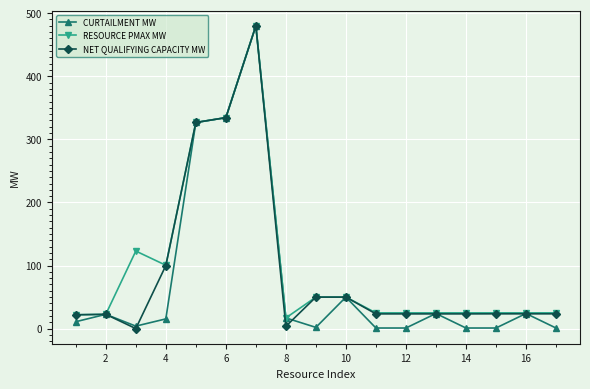

What is the greatest value displayed?

480.0